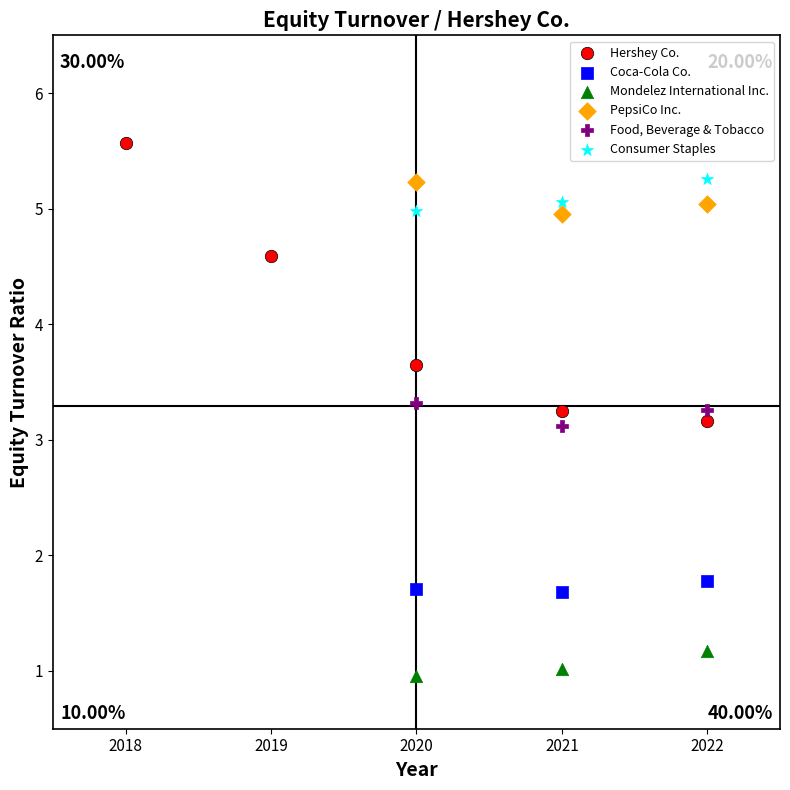

Which series contains the lowest Y value?

Mondelez International Inc.